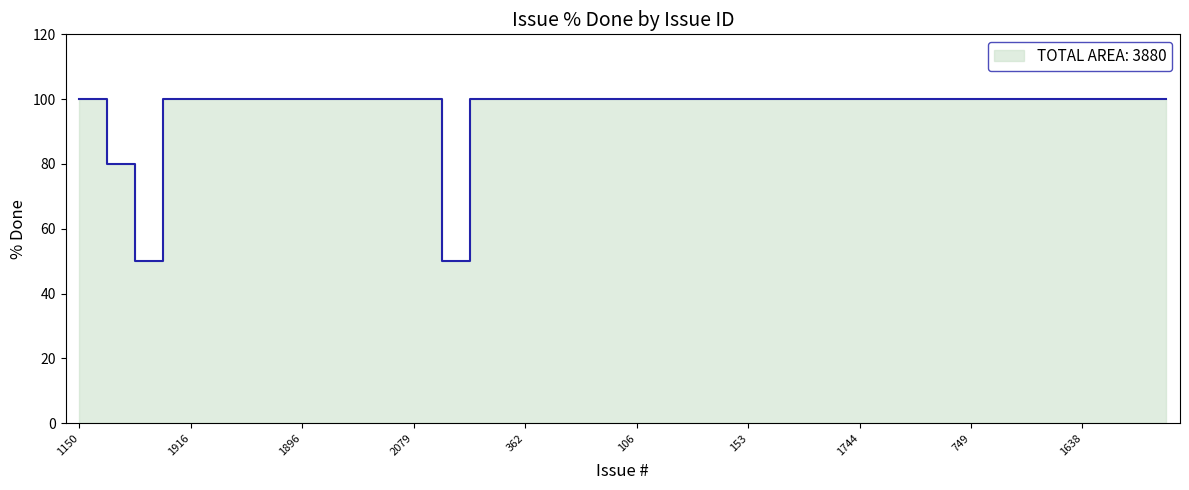

What is the sum of the values at 142 and 1638?

200